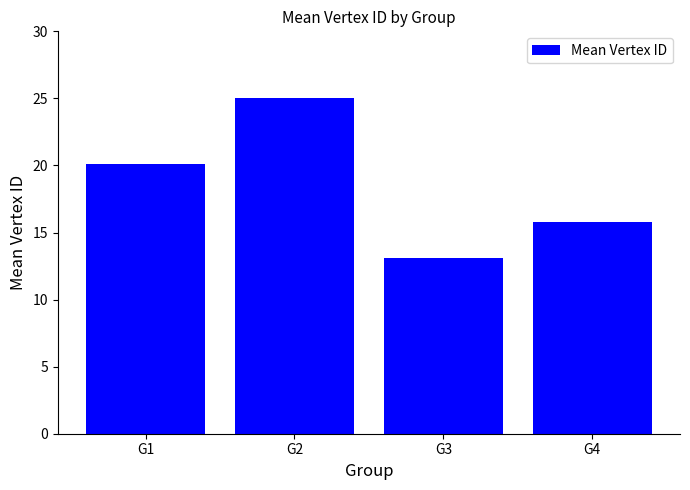

Which label corresponds to the largest value in the chart?

G2